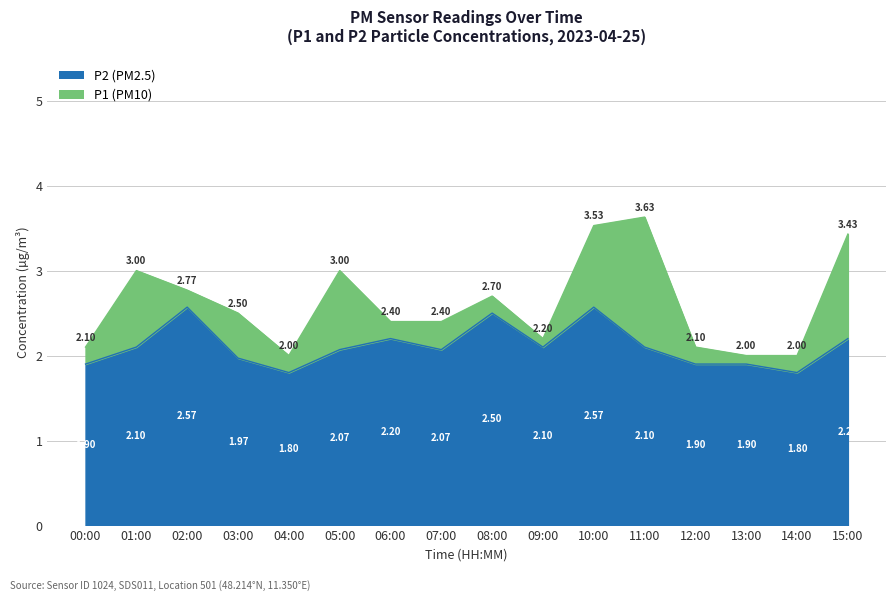

What is the difference between the maximum and minimum values in the P1 series?

1.6